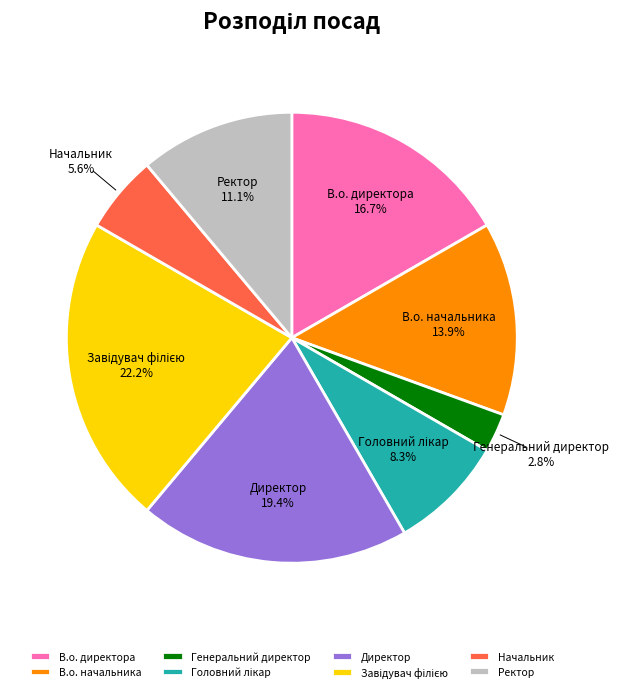

Which category has the smallest portion of the pie?

Генеральний директор